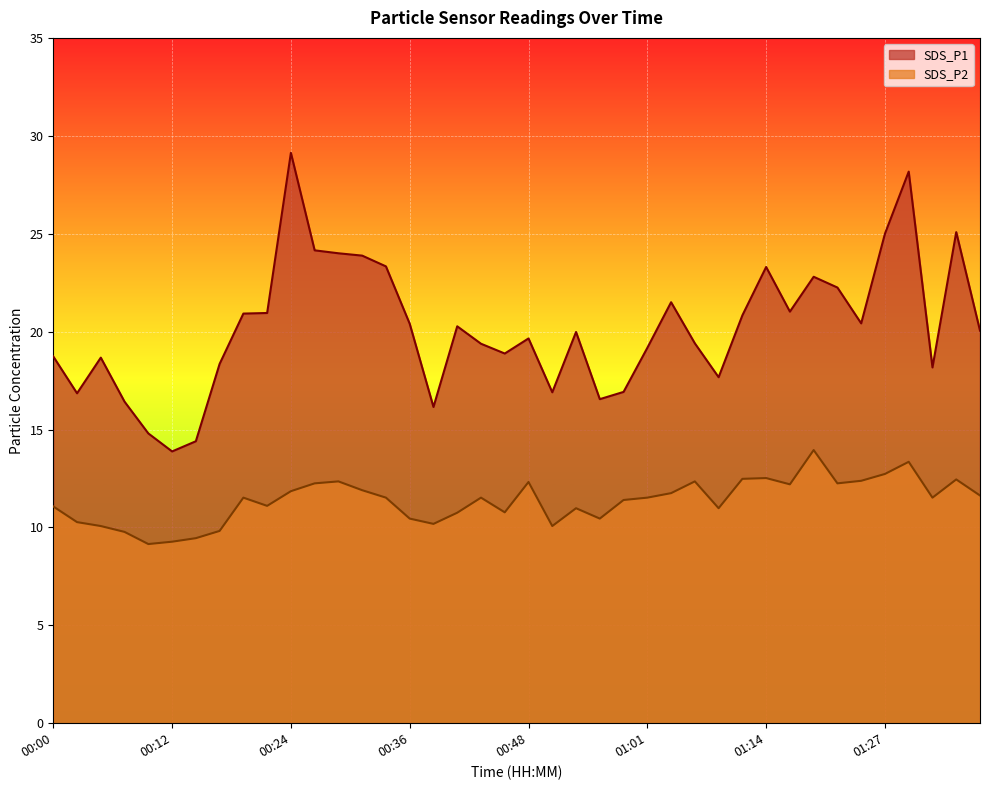

What are all the series names shown in the legend?

SDS_P1, SDS_P2